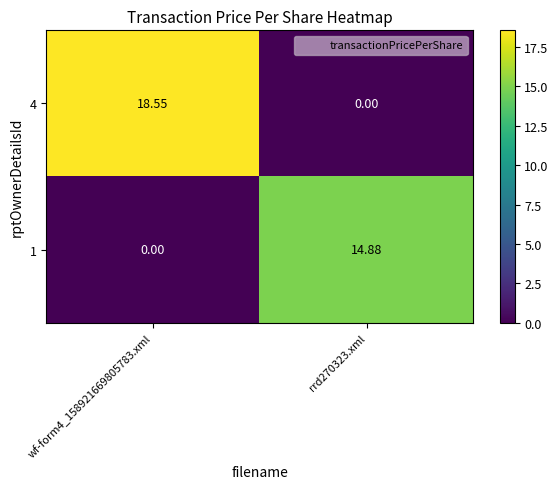

Which series changed the most between wf-form4_158921669805783.xml and rrd270323.xml?

4